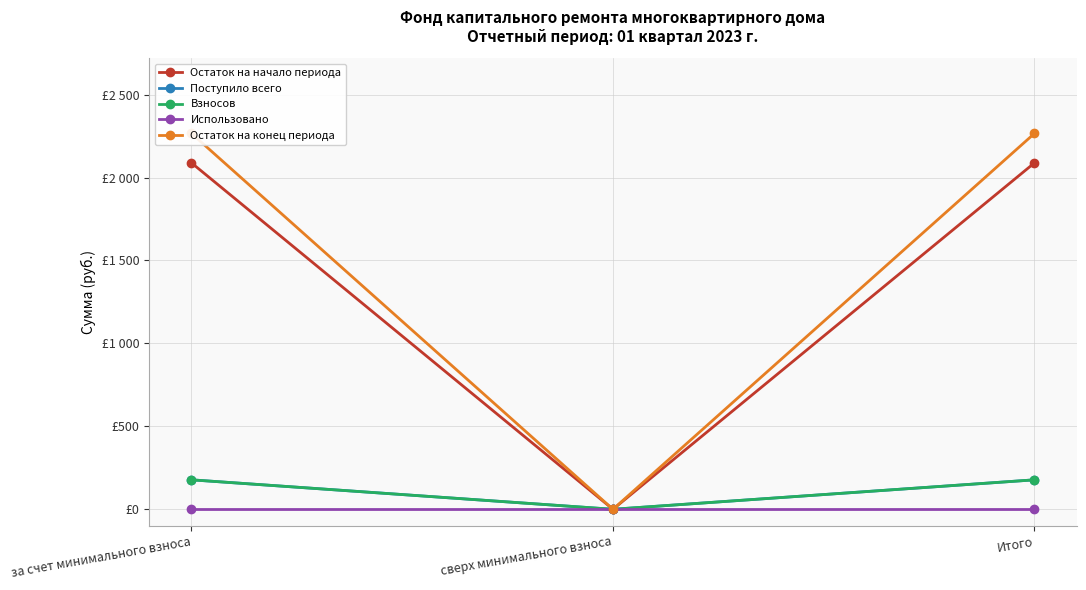

Which has a higher value, за счет минимального взноса or сверх минимального взноса?

за счет минимального взноса